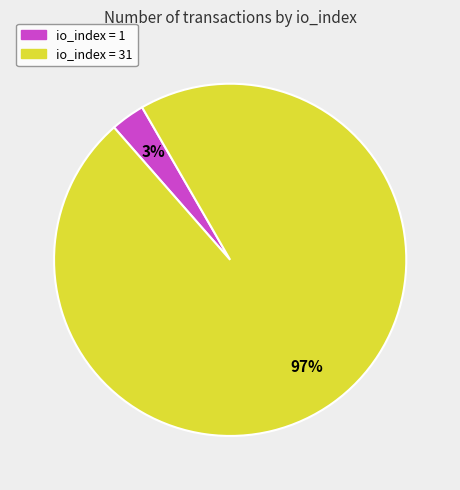

To the nearest percent, what is the difference between the largest and smallest slice percentages?

94%